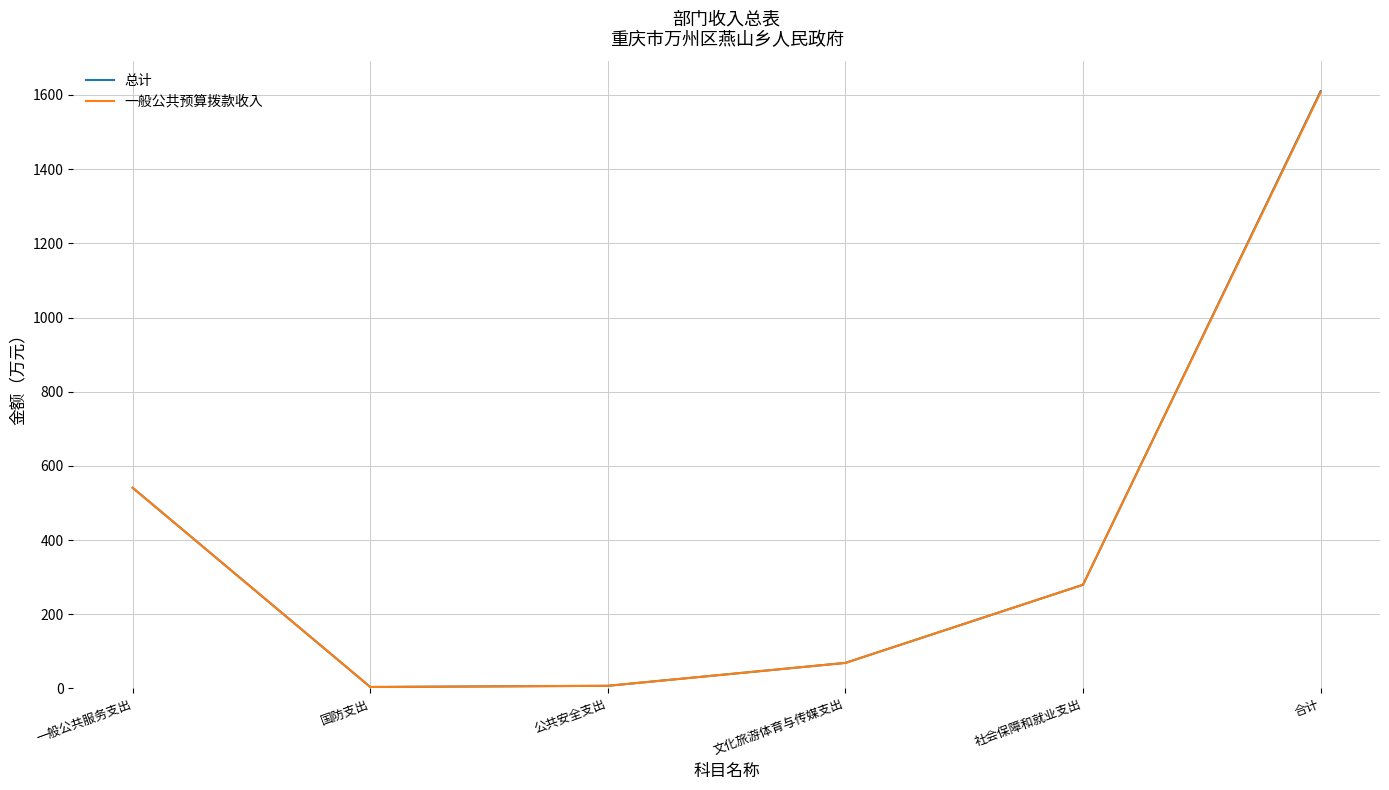

What is the greatest value displayed?

1610.1